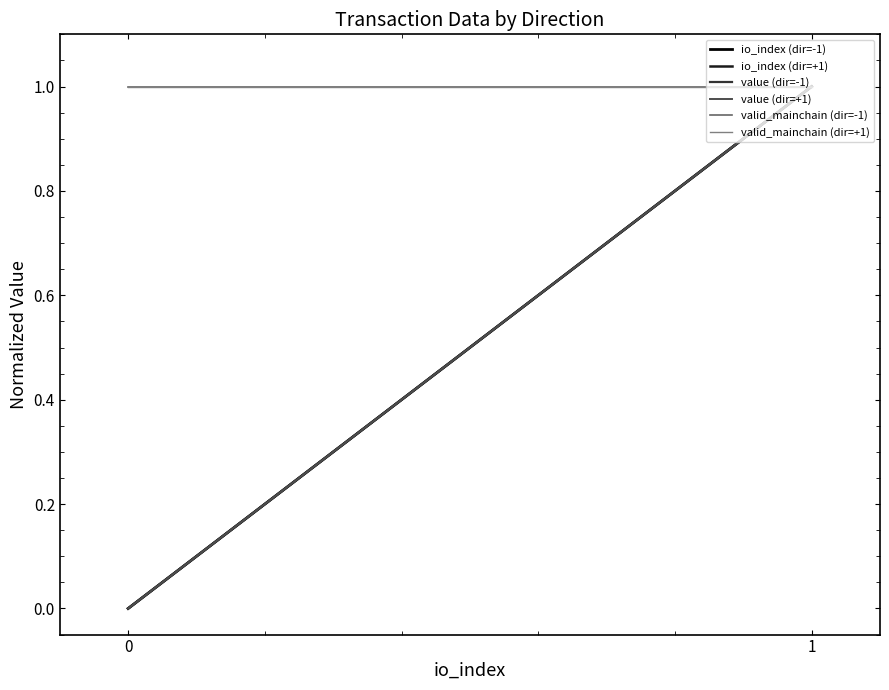

At 0, list the series in order from largest to smallest.

valid_mainchain (dir=-1), valid_mainchain (dir=+1), io_index (dir=-1), io_index (dir=+1), value (dir=-1), value (dir=+1)